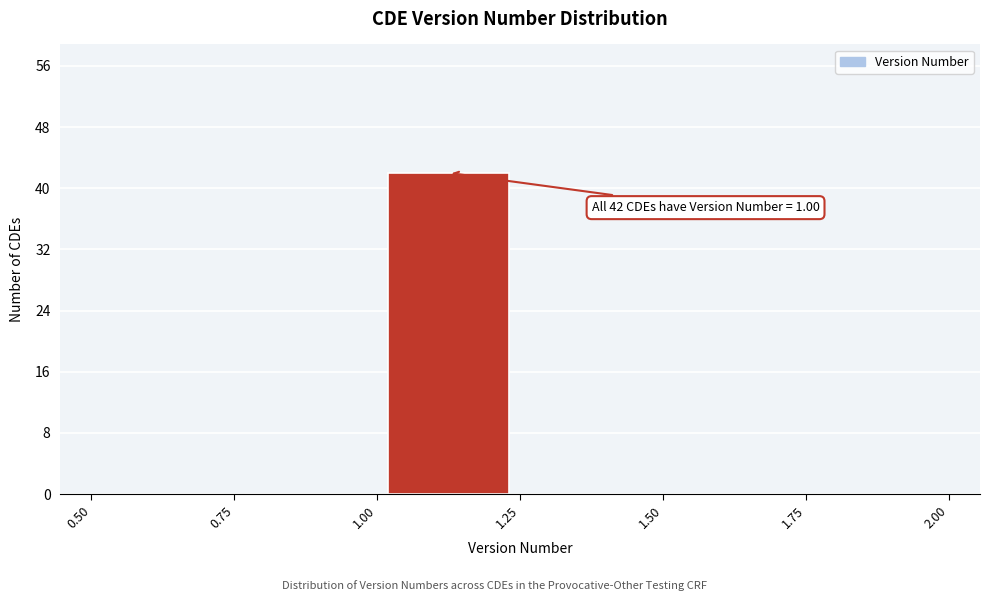

Over which range of the x-axis is the bar tallest?

1.00 to 1.25